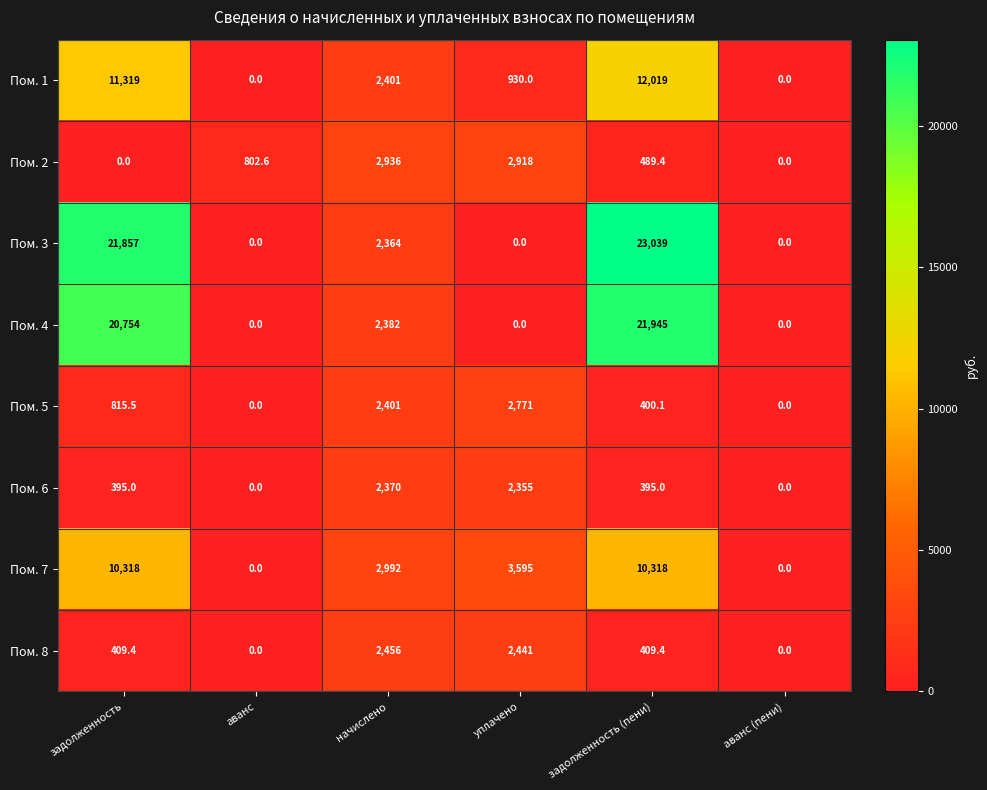

What is the spread (max minus min) of values at задолженность?

21857.0